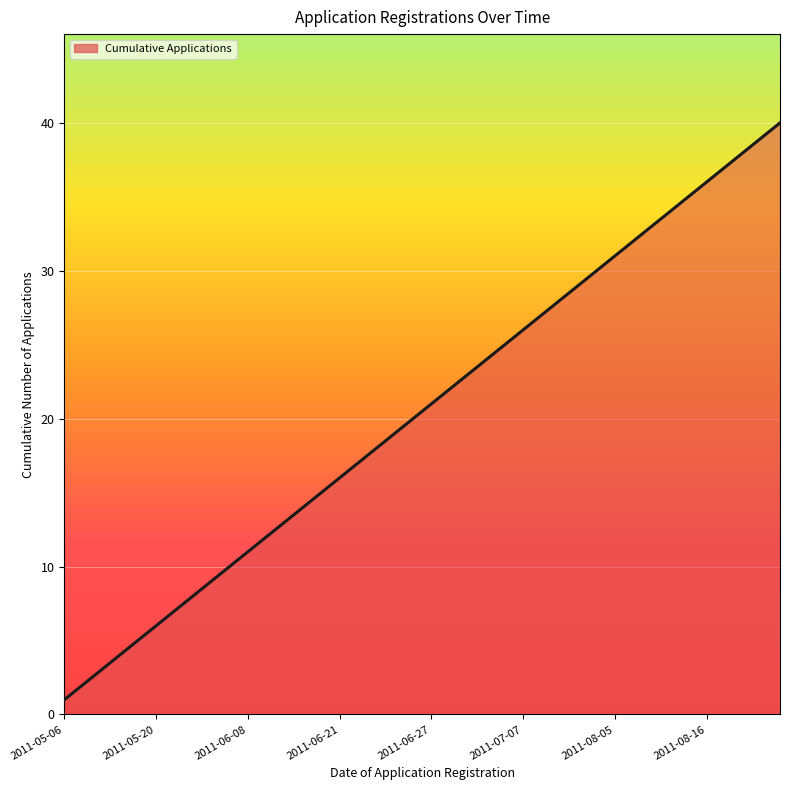

What is the difference between the second highest and minimum values?

38